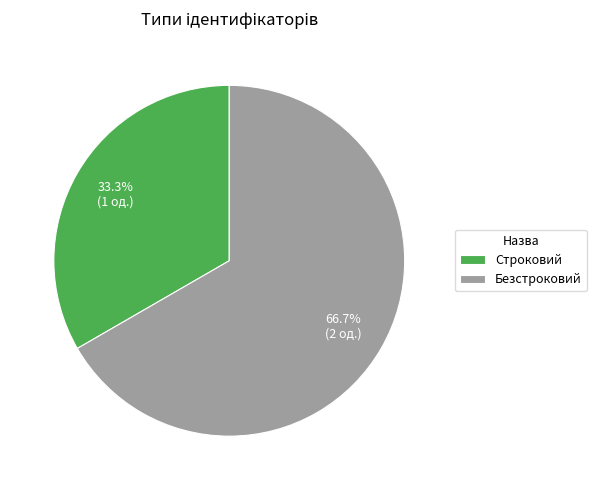

Which slice is the smallest?

Строковий